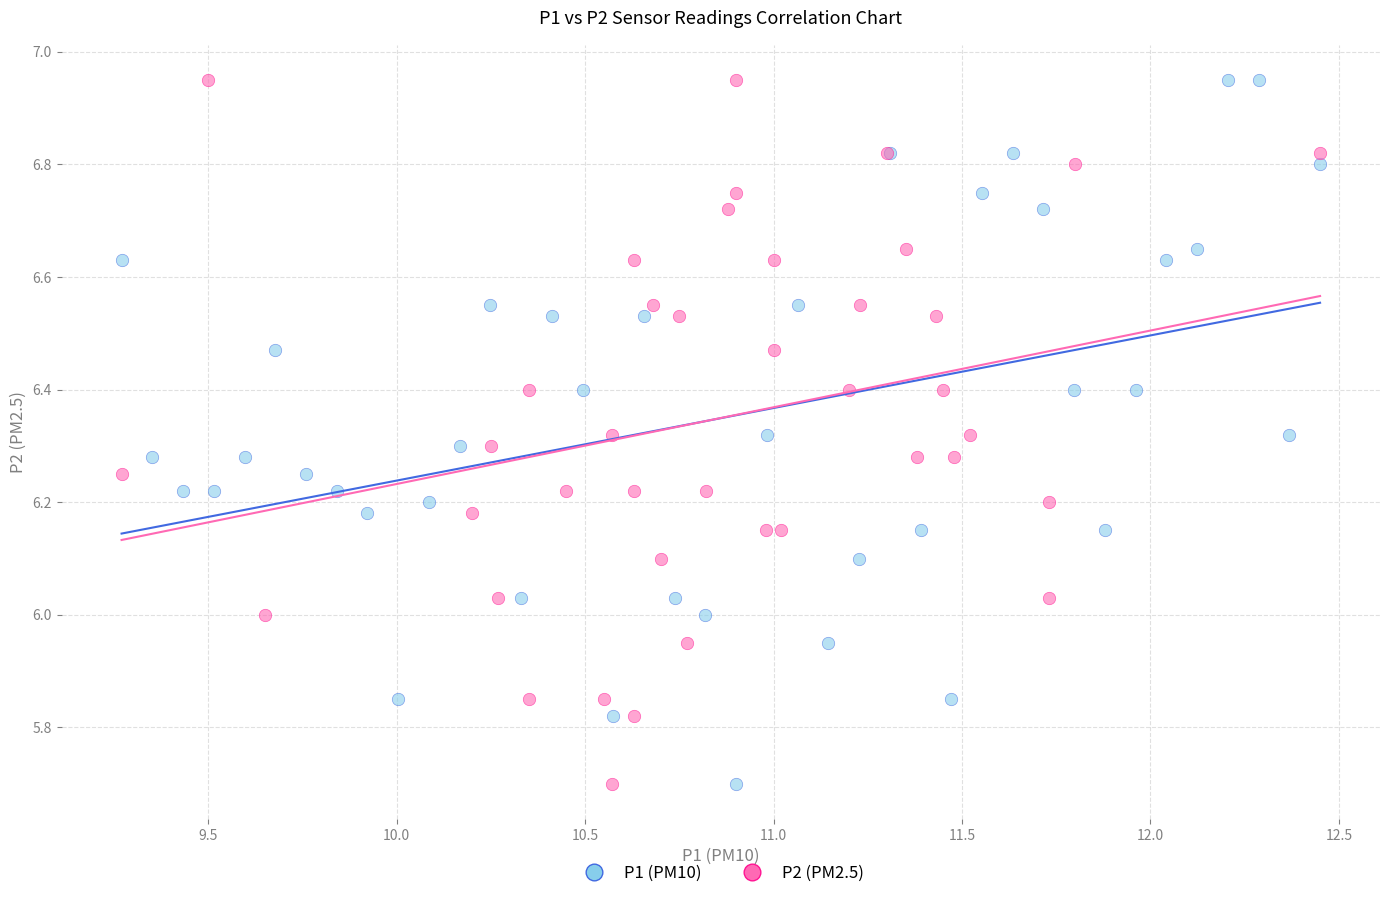

What are all the series names shown in the legend?

P1 (PM10), P2 (PM2.5)